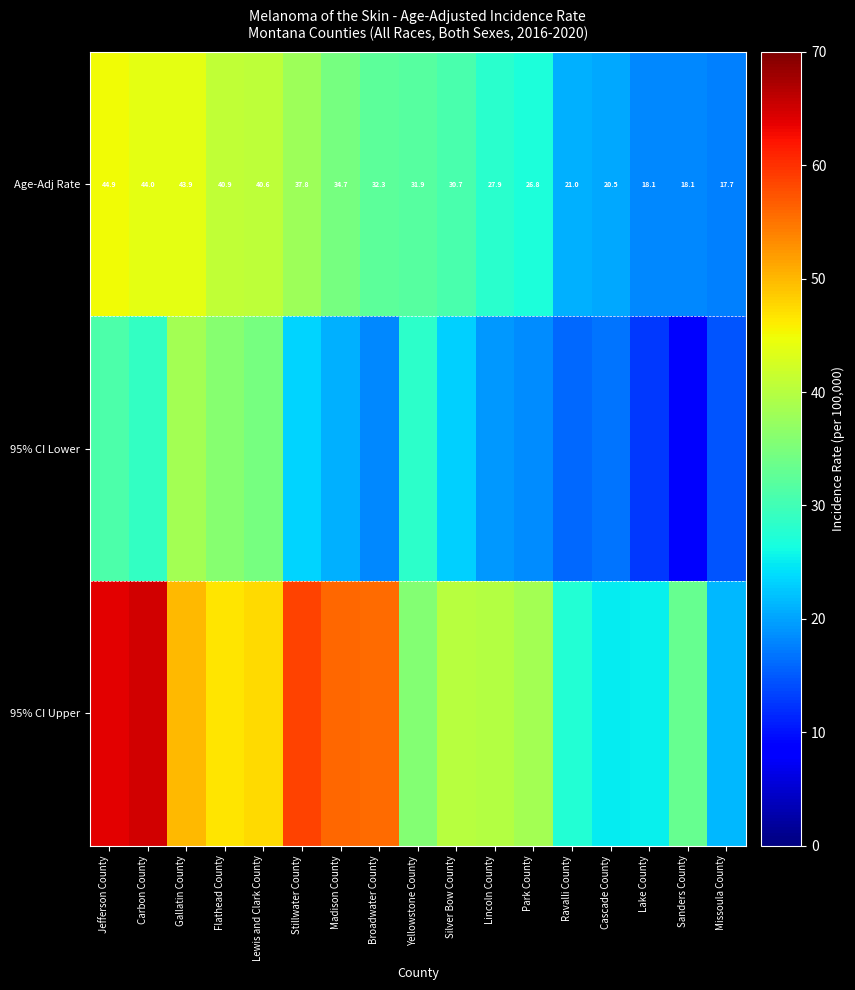

What is the difference between the maximum and minimum values in the Age-Adj Rate series?

27.2